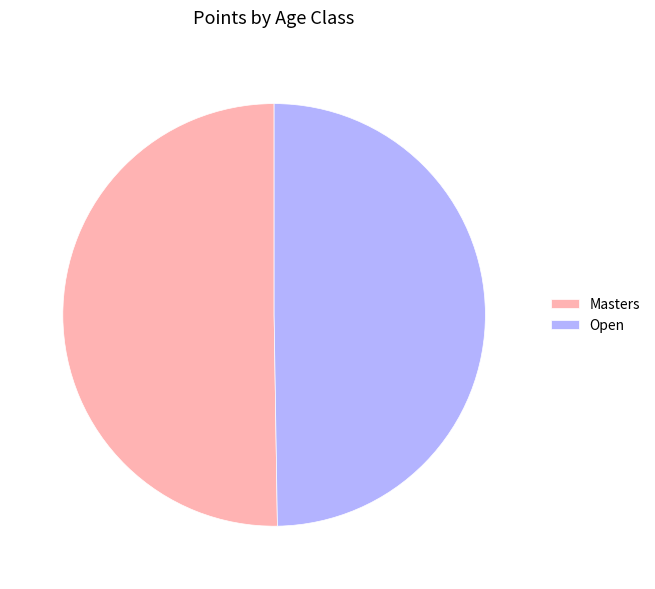

Is it true that Masters is 50% of the pie?

True